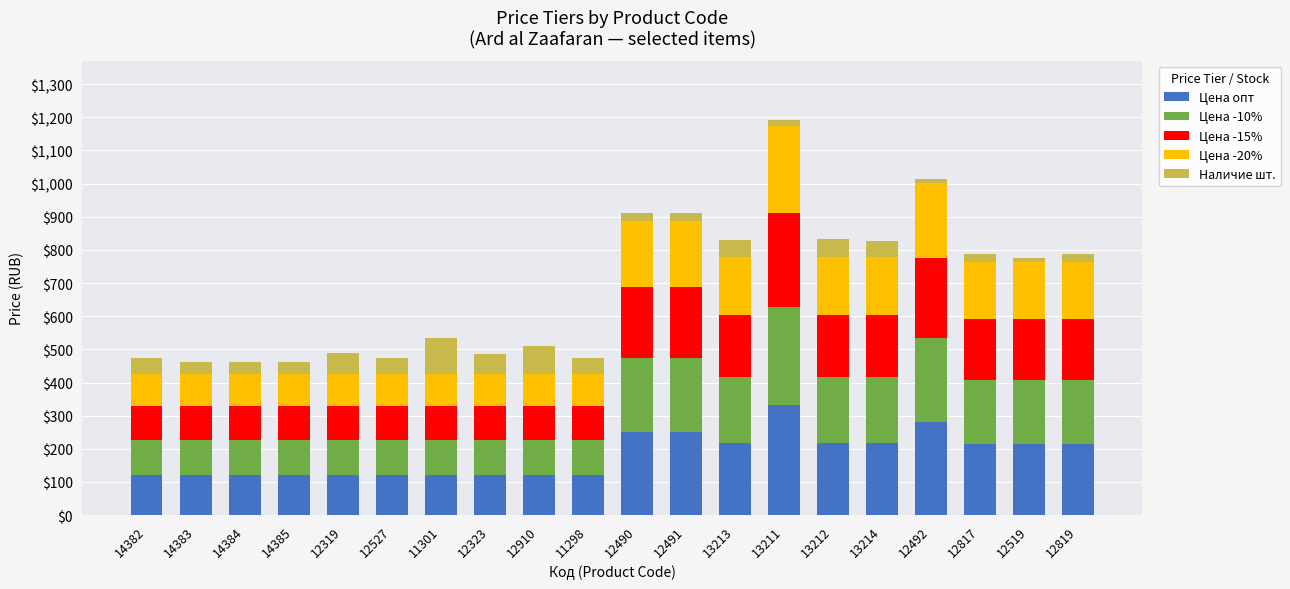

At which label does Цена опт reach its peak?

13211